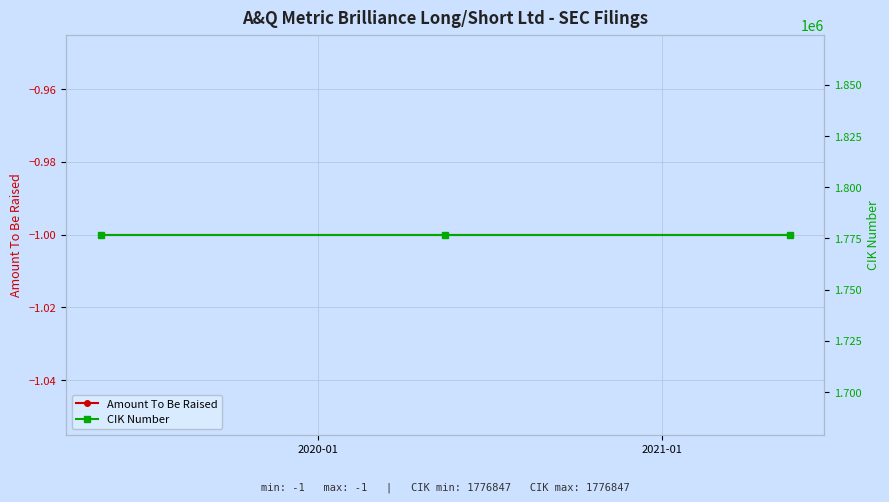

What is the greatest value displayed?

1776847